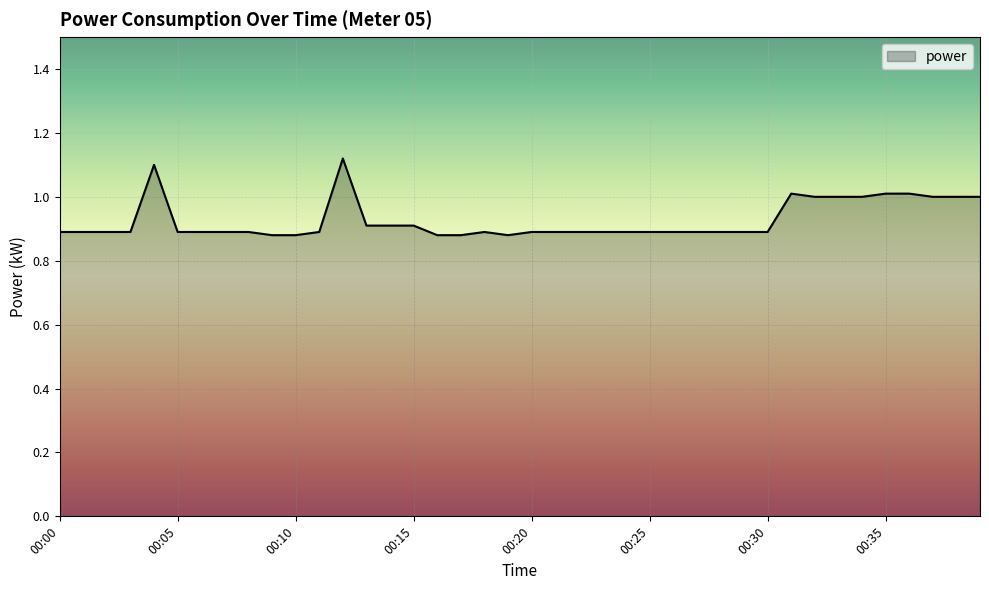

Does the chart display data point markers on the line(s)?

No